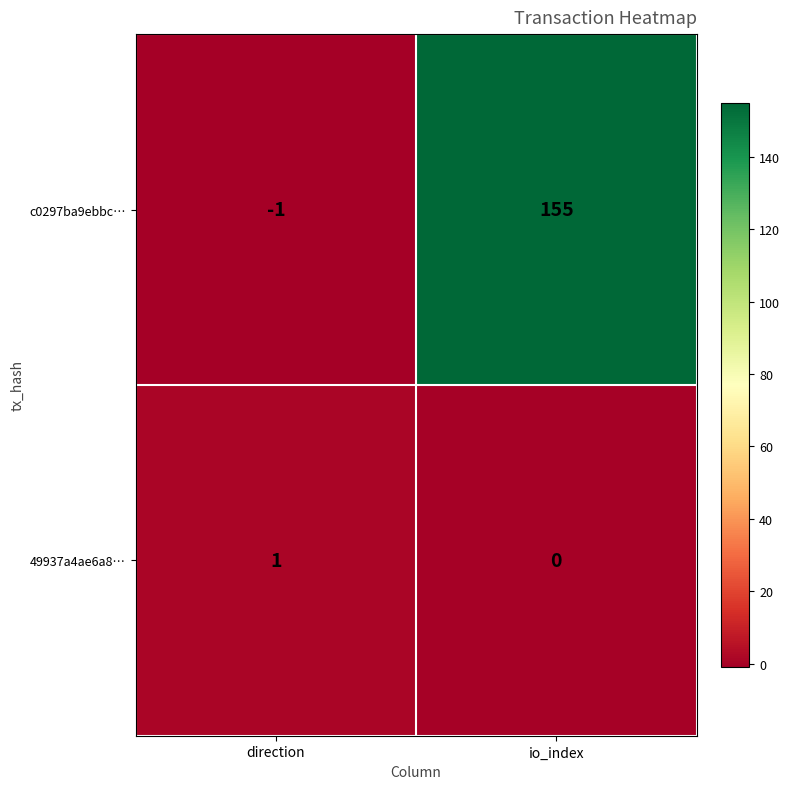

What is the difference between the c0297ba9ebbc… values at direction and io_index?

156